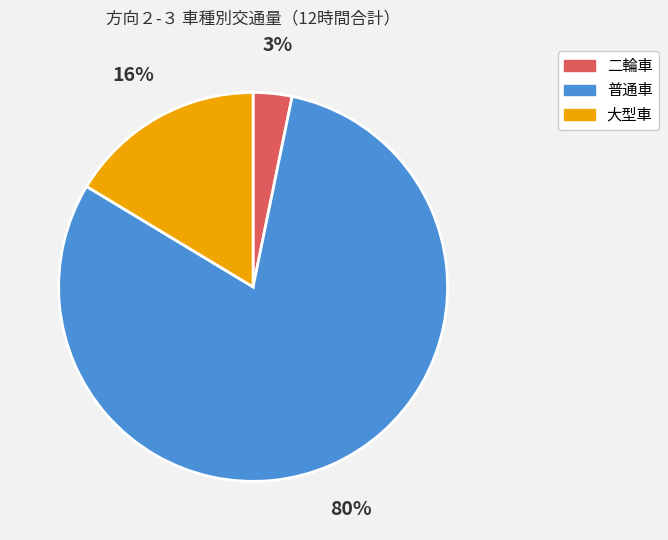

How many slices are in this pie chart?

3